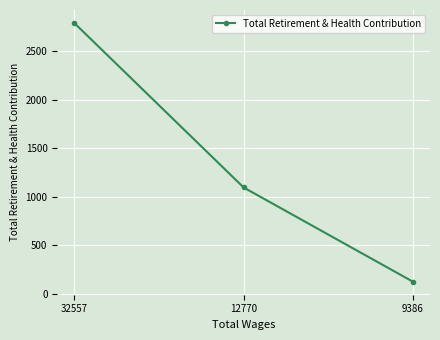

True or false: the data shows 2790 at 32557.

True